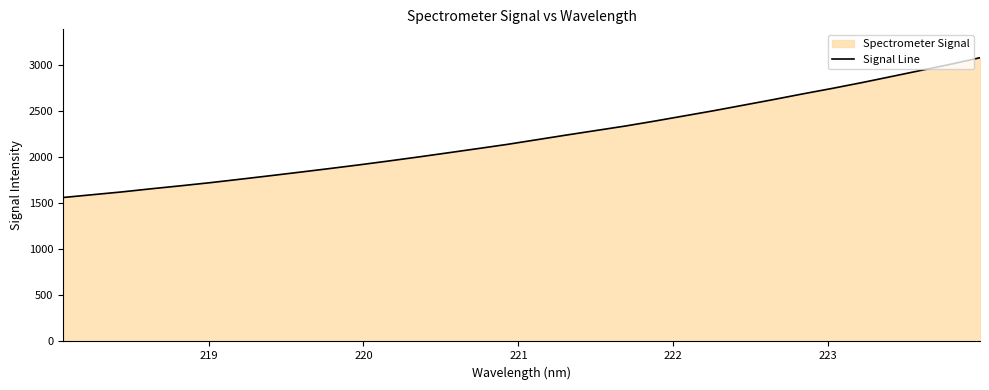

What is the minimum value shown in the chart?

1564.2